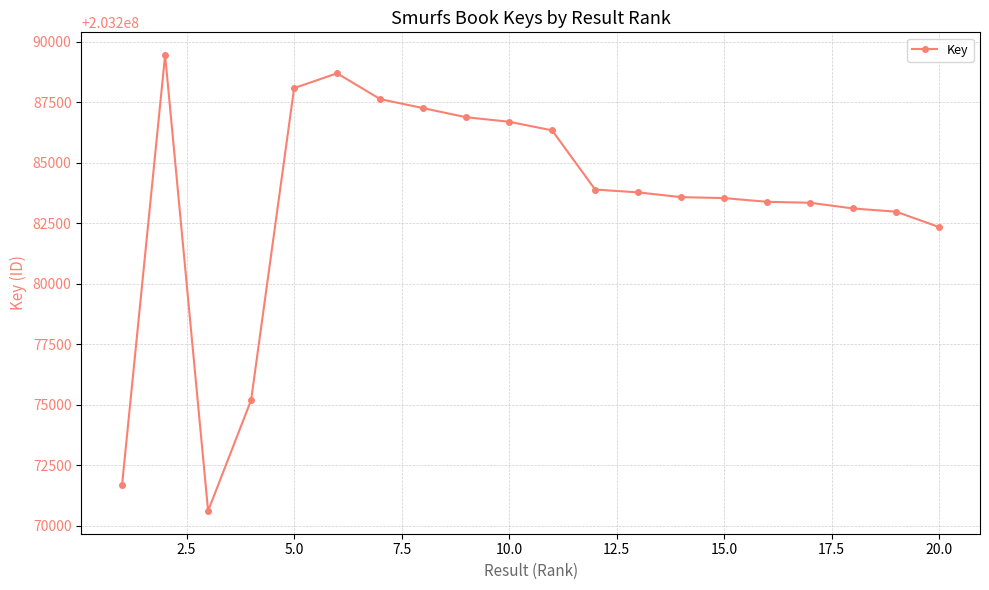

What is the value of the 2nd point from the left?

203289442